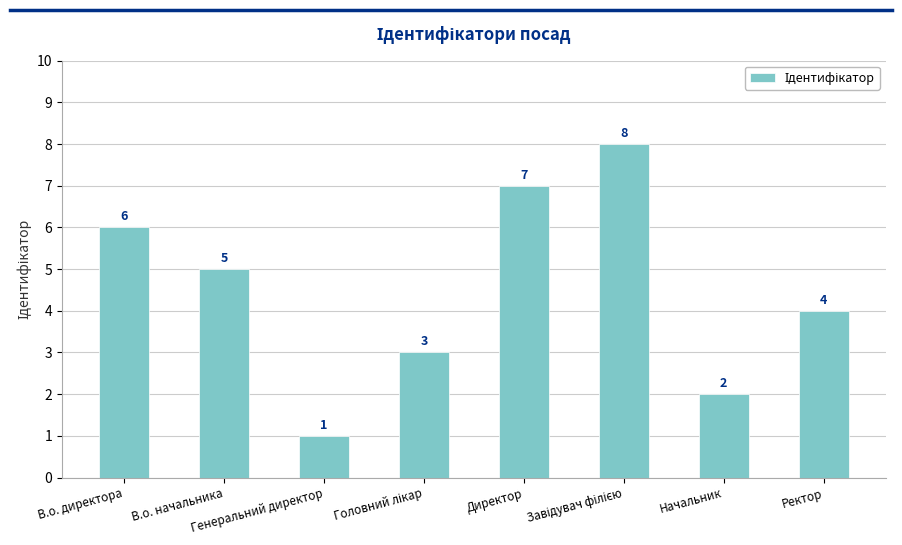

How many data points does each series have?

8